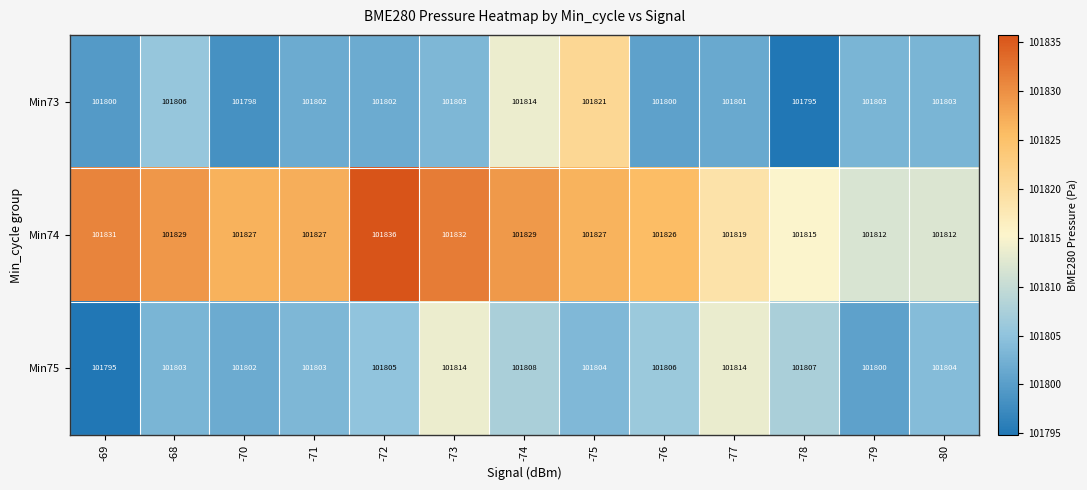

List the series in order of their peak value, lowest first.

Min75, Min73, Min74